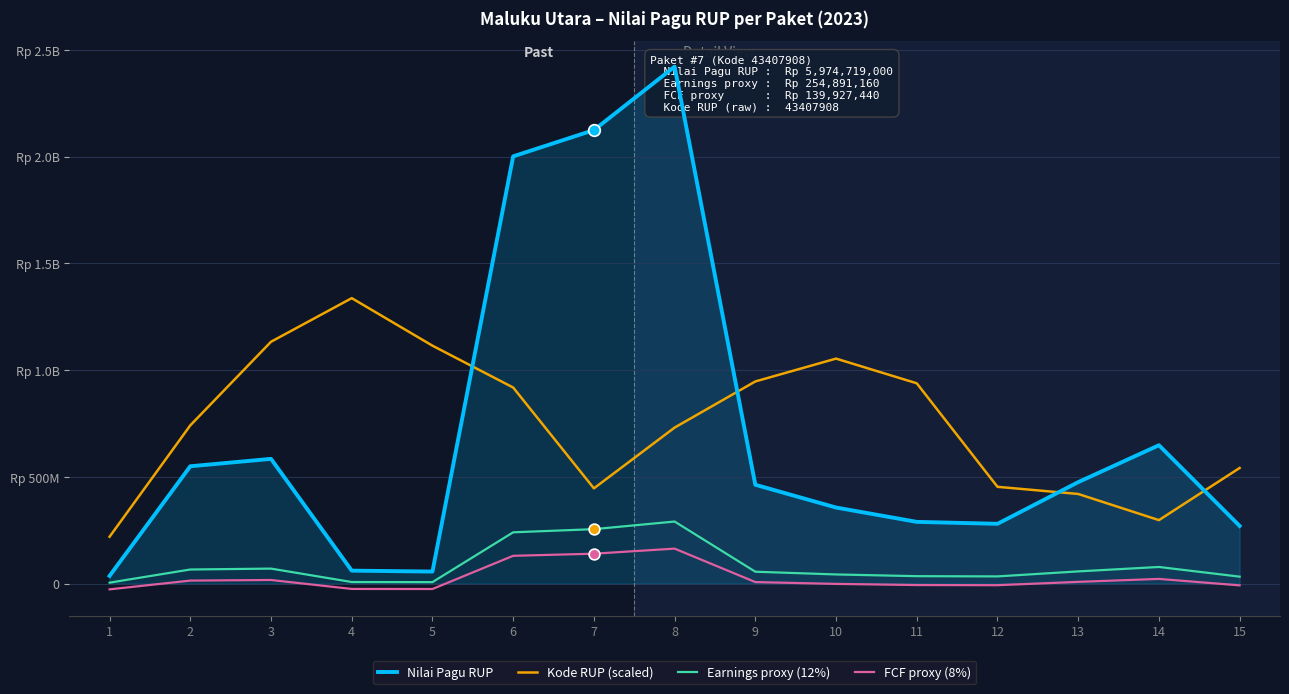

Is the value of FCF proxy (8%) at 2 greater than the value of Nilai Pagu RUP at 1?

No